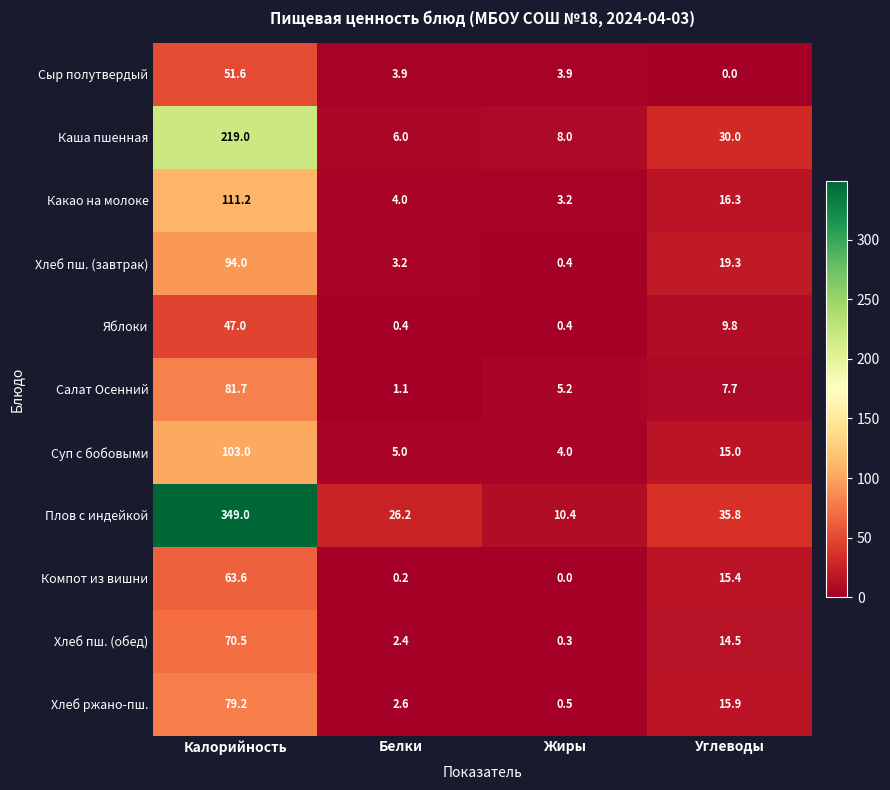

Which series has the largest range (max minus min)?

Плов с индейкой